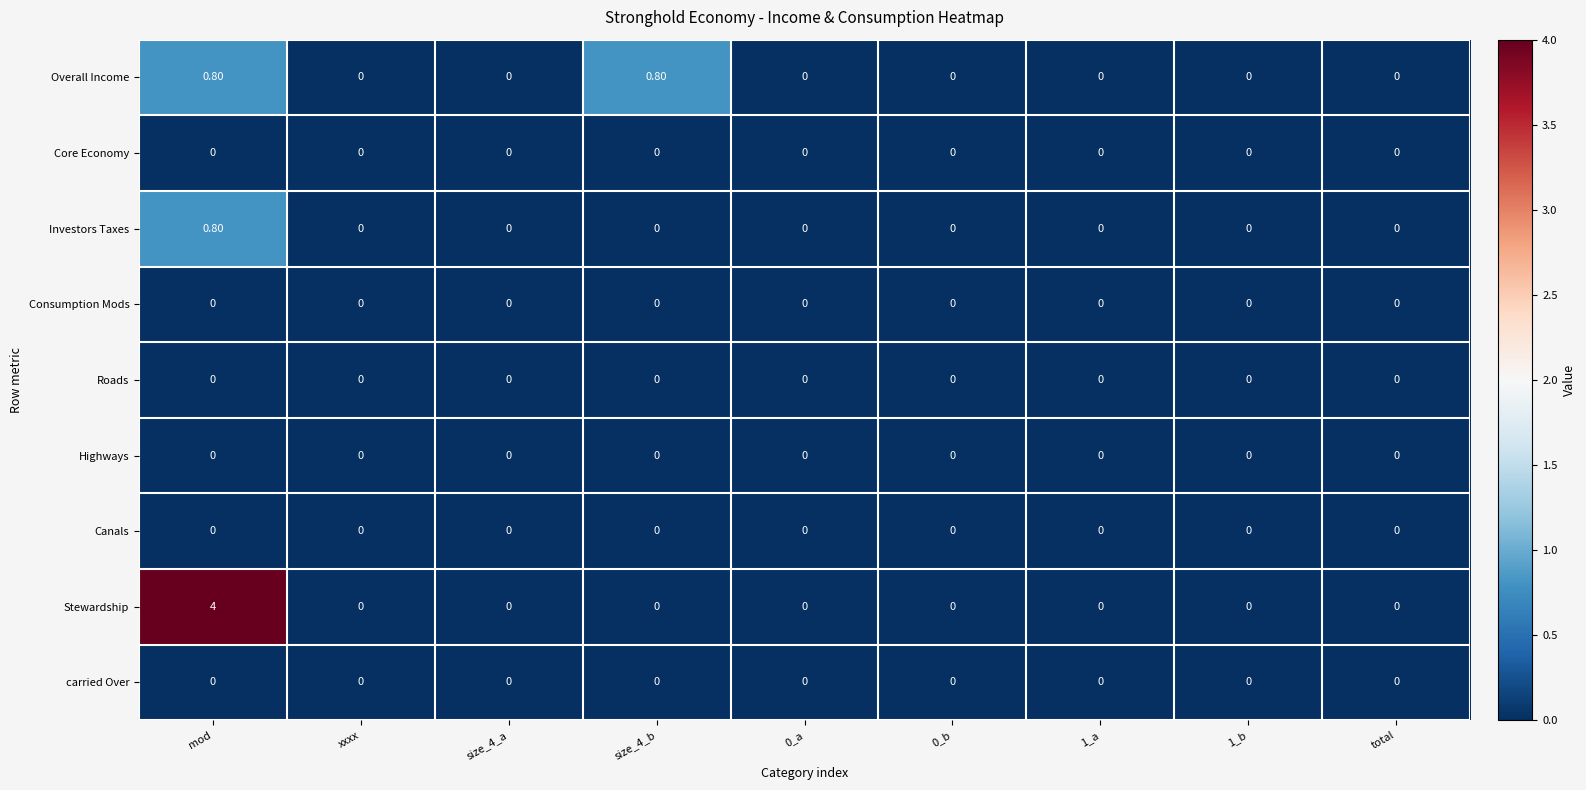

Count the number of categories in the chart.

9